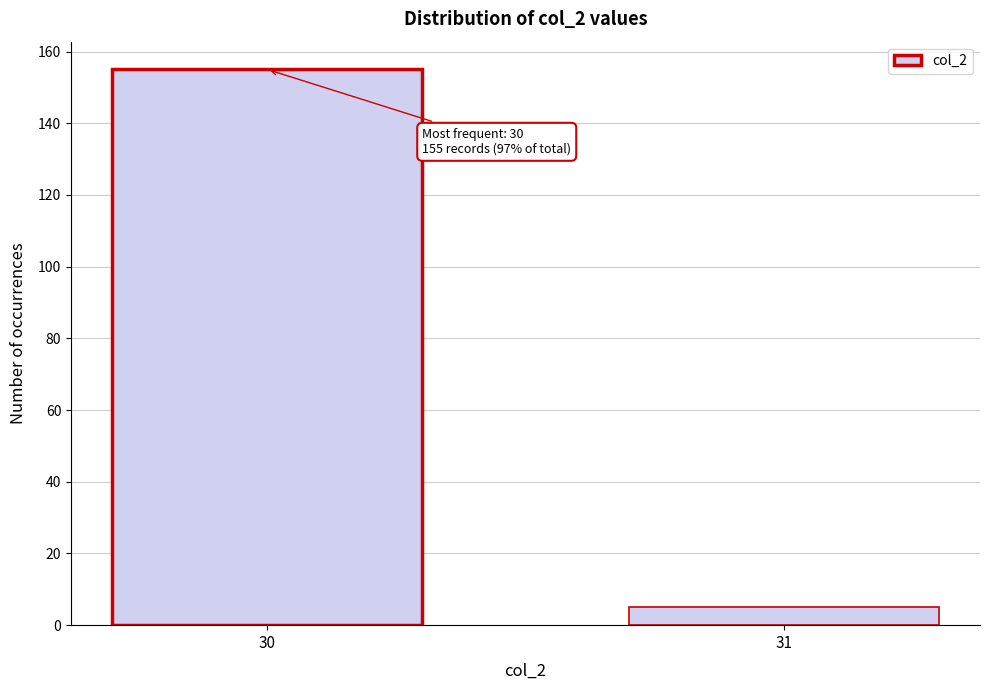

Reading left to right, list all the values displayed in this chart.

30=155	31=5